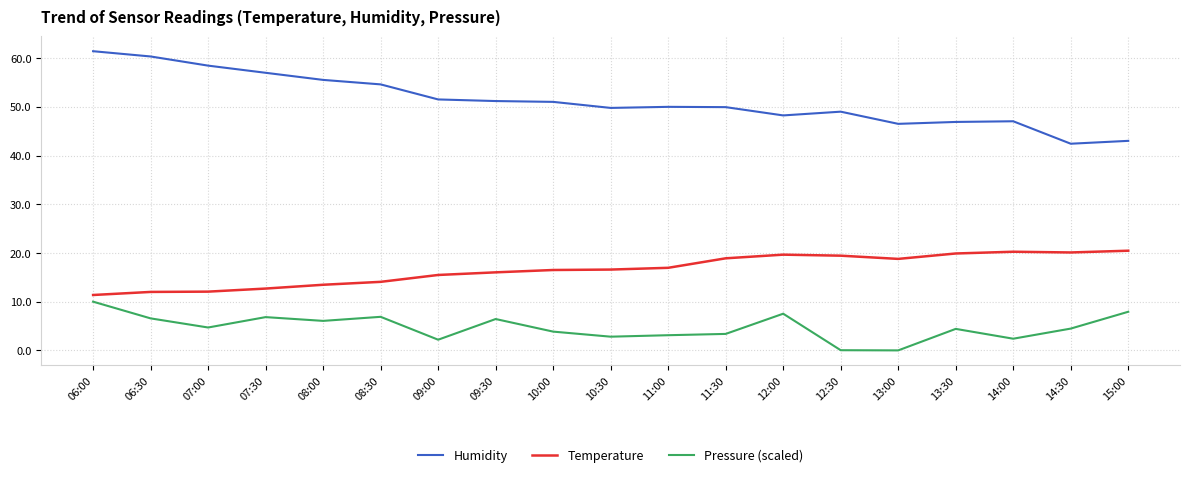

What is the minimum value for Temperature?

11.4